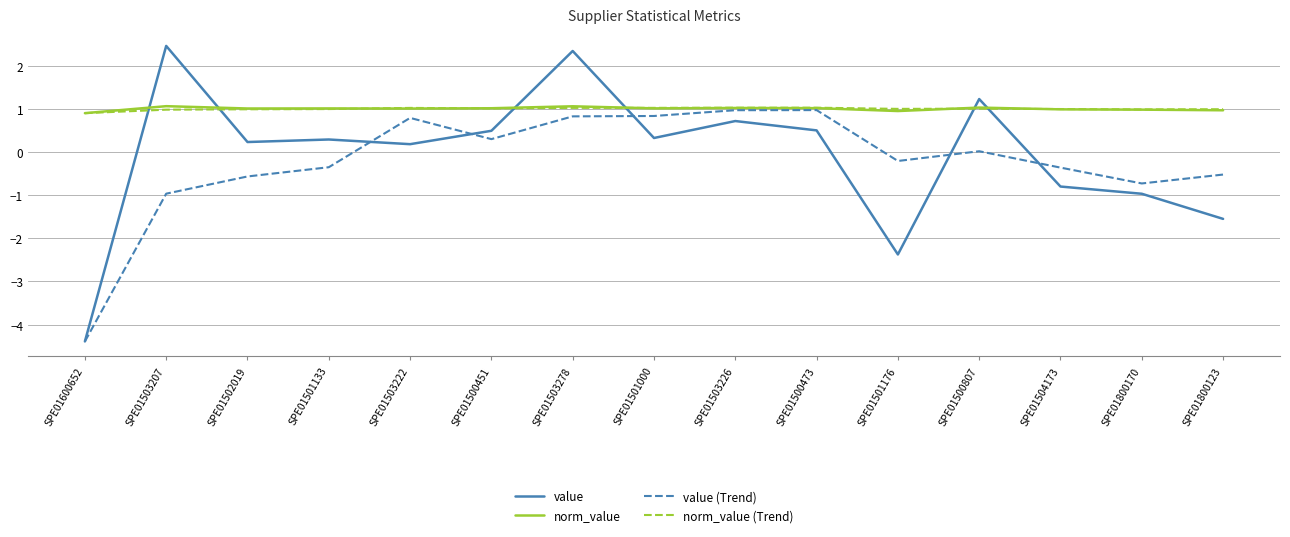

What position from the right is SPE01600652?

15